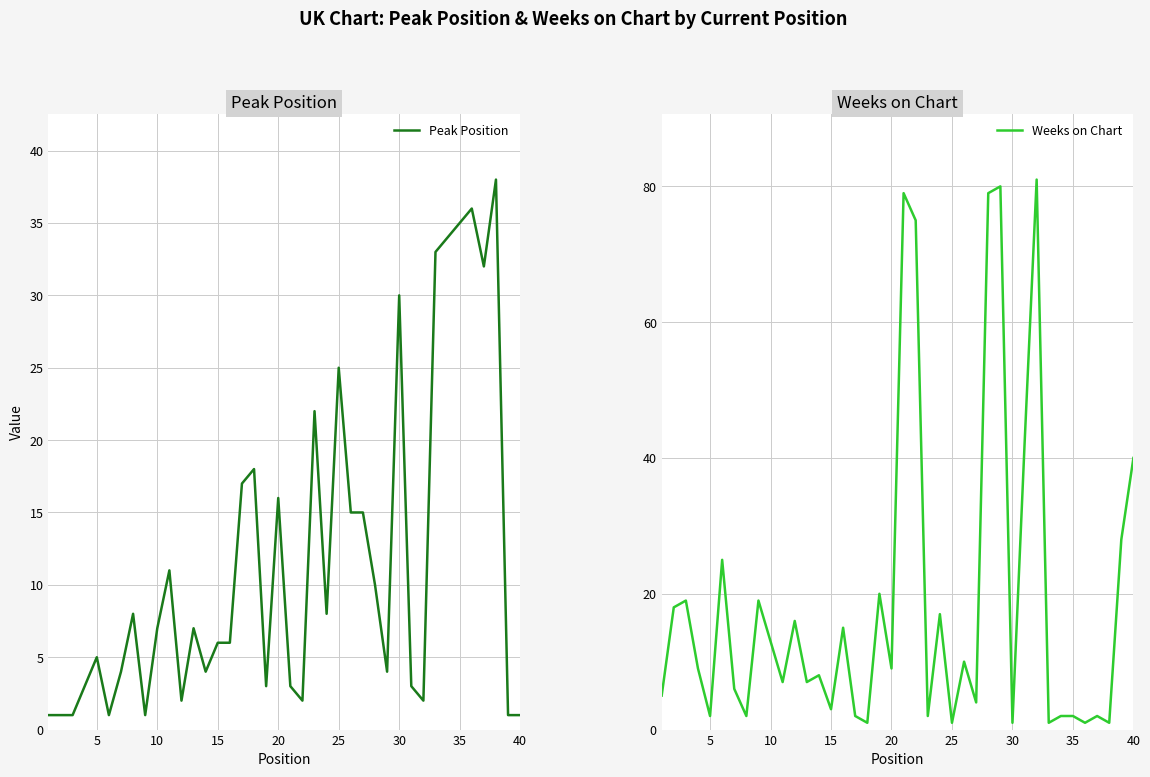

Reading left to right, transcribe all the data shown in this chart.

Peak Position: 1	1	1	3	5	1	4	8	1	7	11	2	7	4	6	6	17	18	3	16	3	2	22	8	25	15	15	10	4	30	3	2	33	34	35	36	32	38	1	1
Weeks on Chart: 5	18	19	9	2	25	6	2	19	13	7	16	7	8	3	15	2	1	20	9	79	75	2	17	1	10	4	79	80	1	42	81	1	2	2	1	2	1	28	40